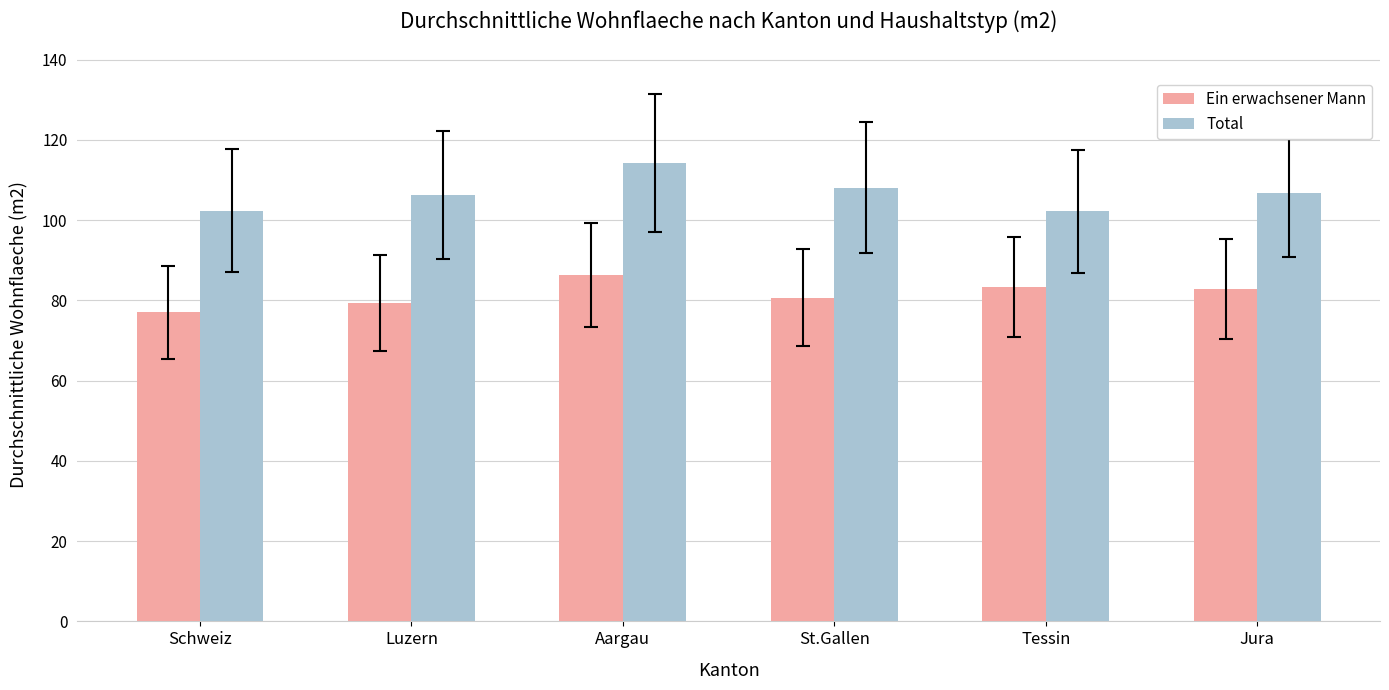

Between Schweiz and Tessin, which series saw the biggest shift?

Ein erwachsener Mann